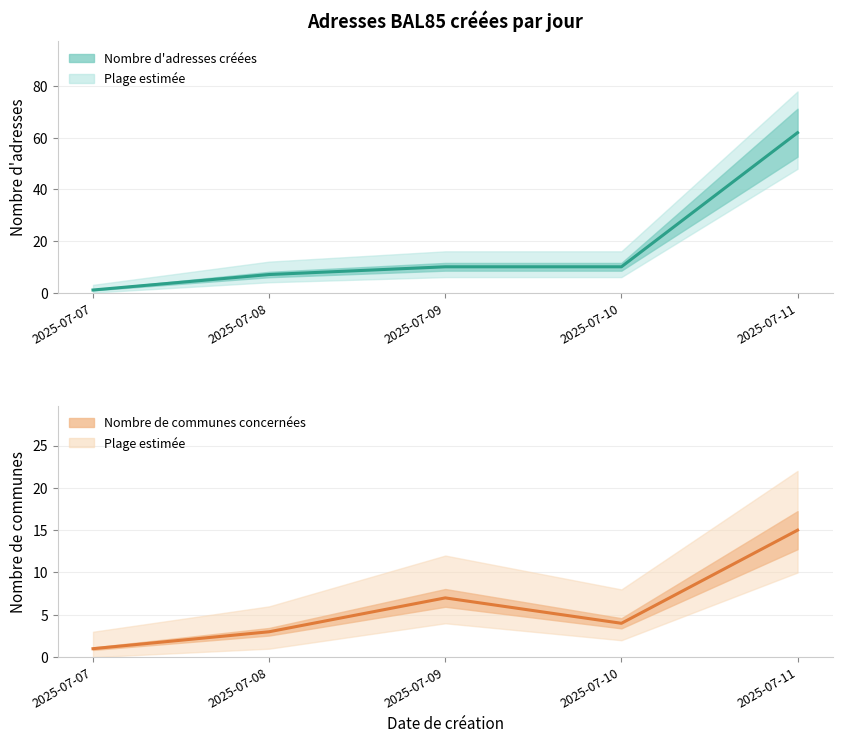

How many lines are shown in the chart?

2